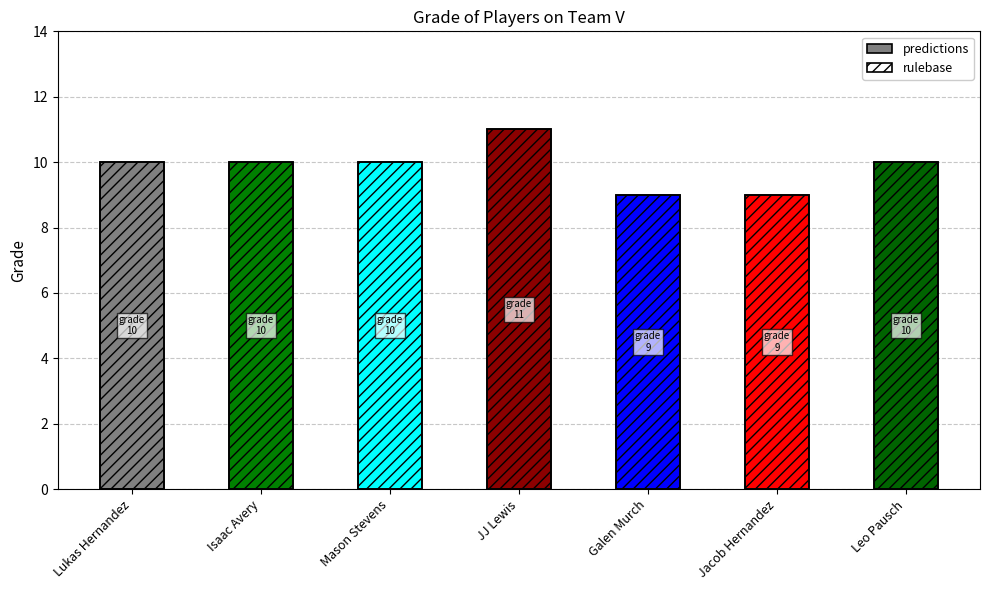

At which category does the chart reach its peak across all series?

JJ Lewis